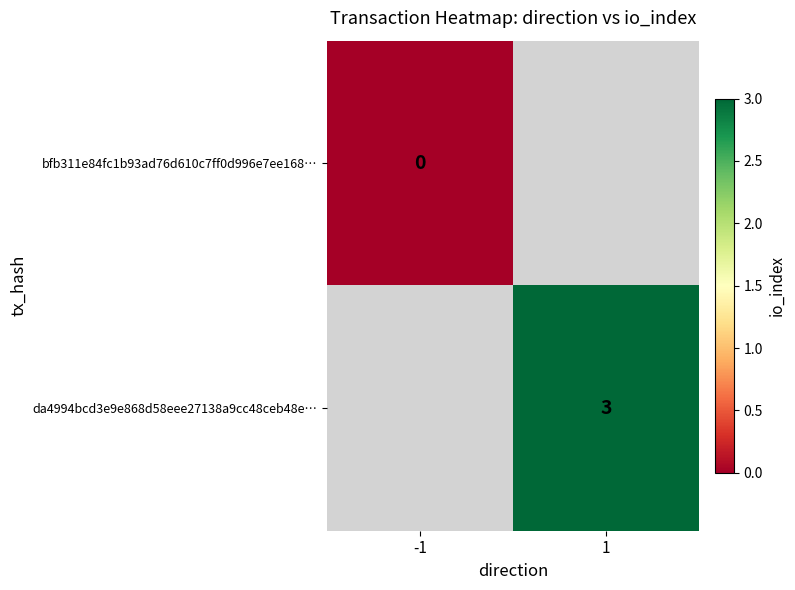

Is it true that da4994bcd3e9e868d58eee27138a9cc48ceb48e… equals 3 at 1?

True